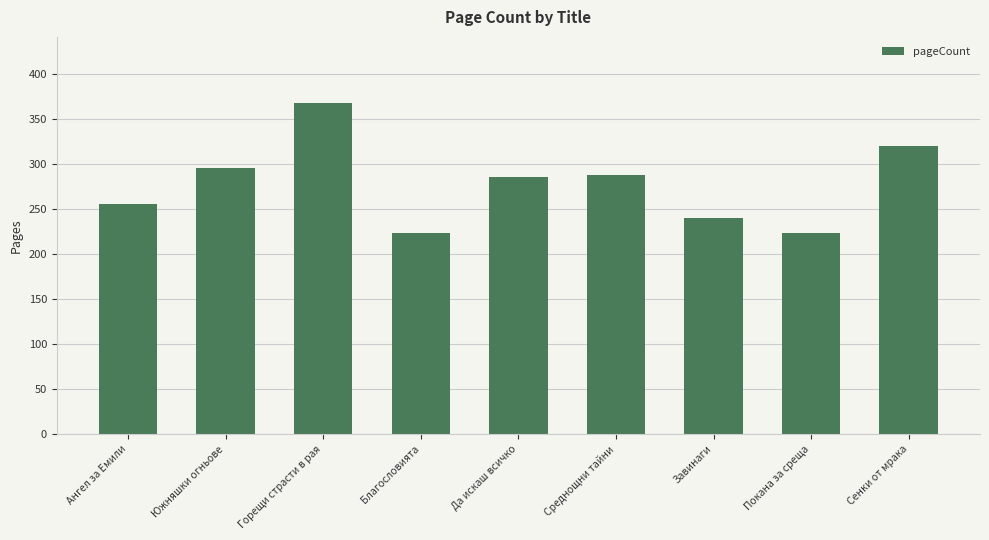

The chart shows a value of 361 at Покана за среща. True or false?

False